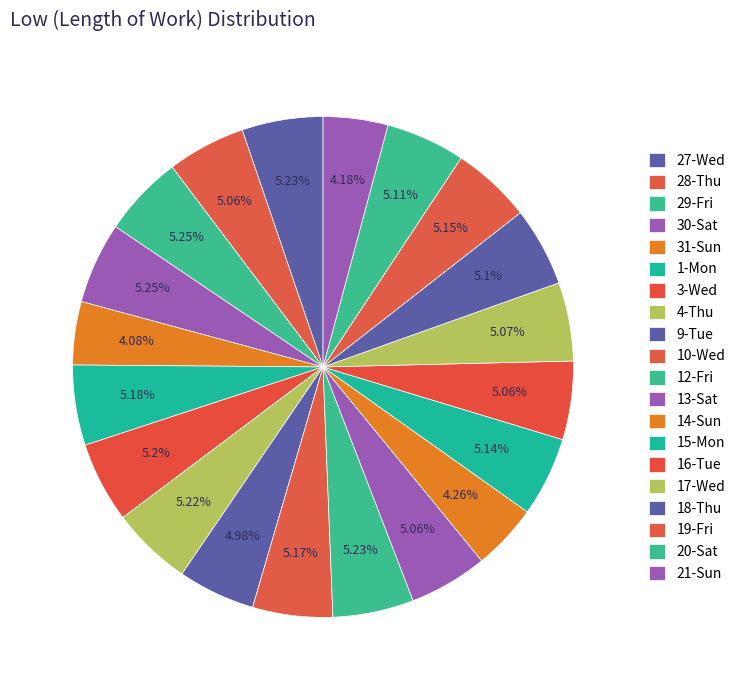

How many segments does this pie chart have?

20